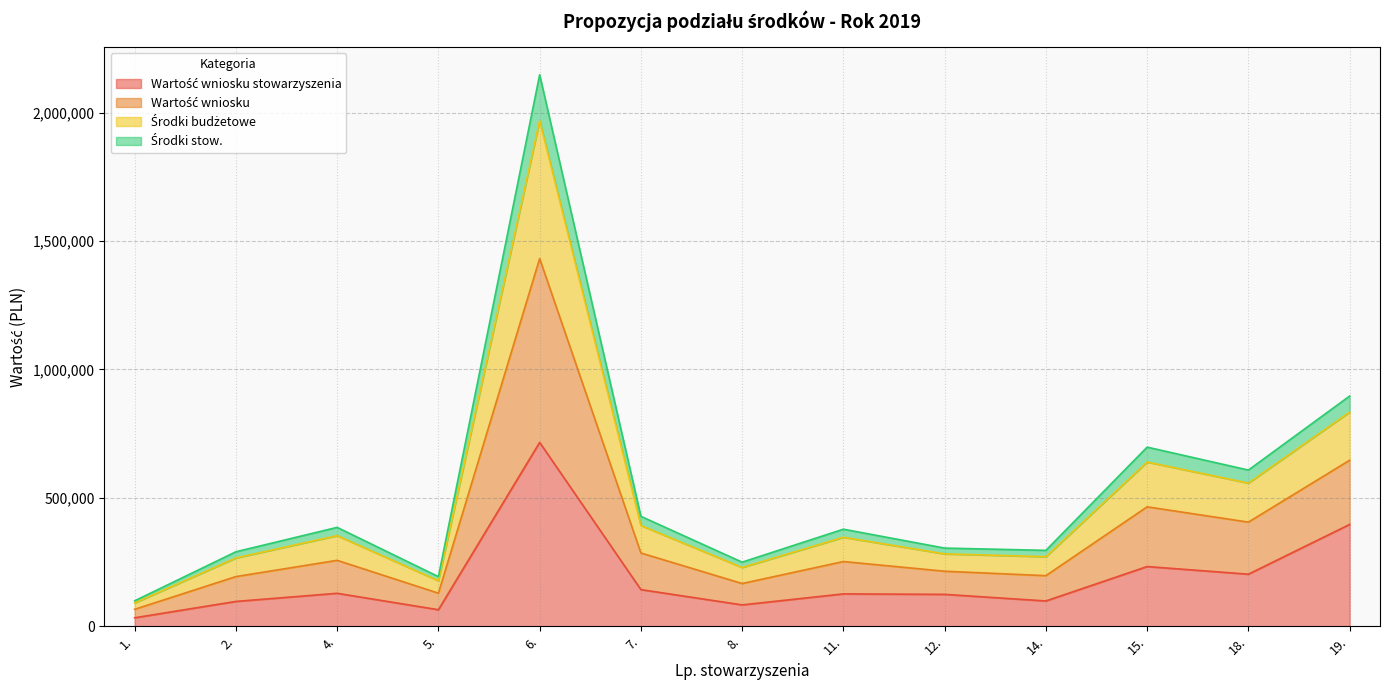

What is the difference between the maximum and minimum values in the Wartość wniosku stowarzyszenia series?

683000.0